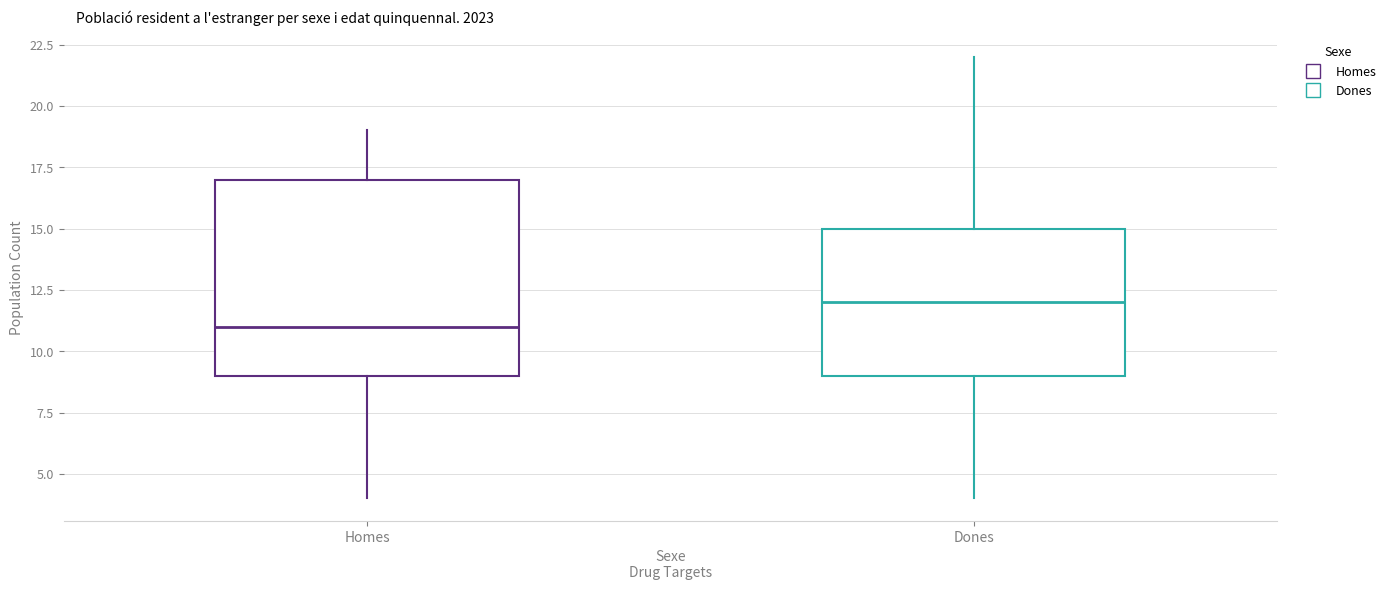

Reading left to right, read every box against the y-axis: the position of its median line, the range the box covers, and the ends of its whiskers. The values are not printed on the chart, so give them approximately, as read against the axis.

Homes: median 11, box 9 to 17, whiskers 4 to 19
Dones: median 12, box 9 to 15, whiskers 4 to 22